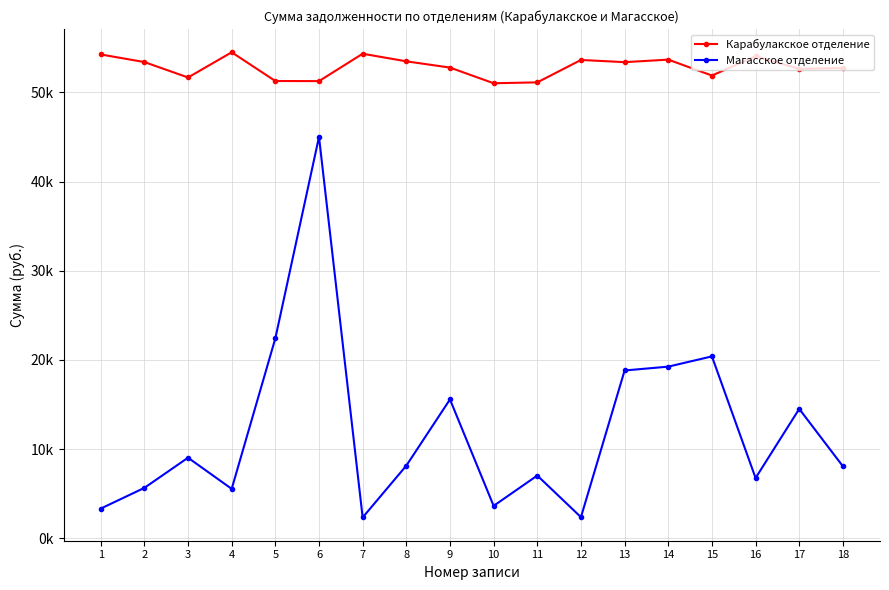

Is this an area chart (filled region under the line)?

No